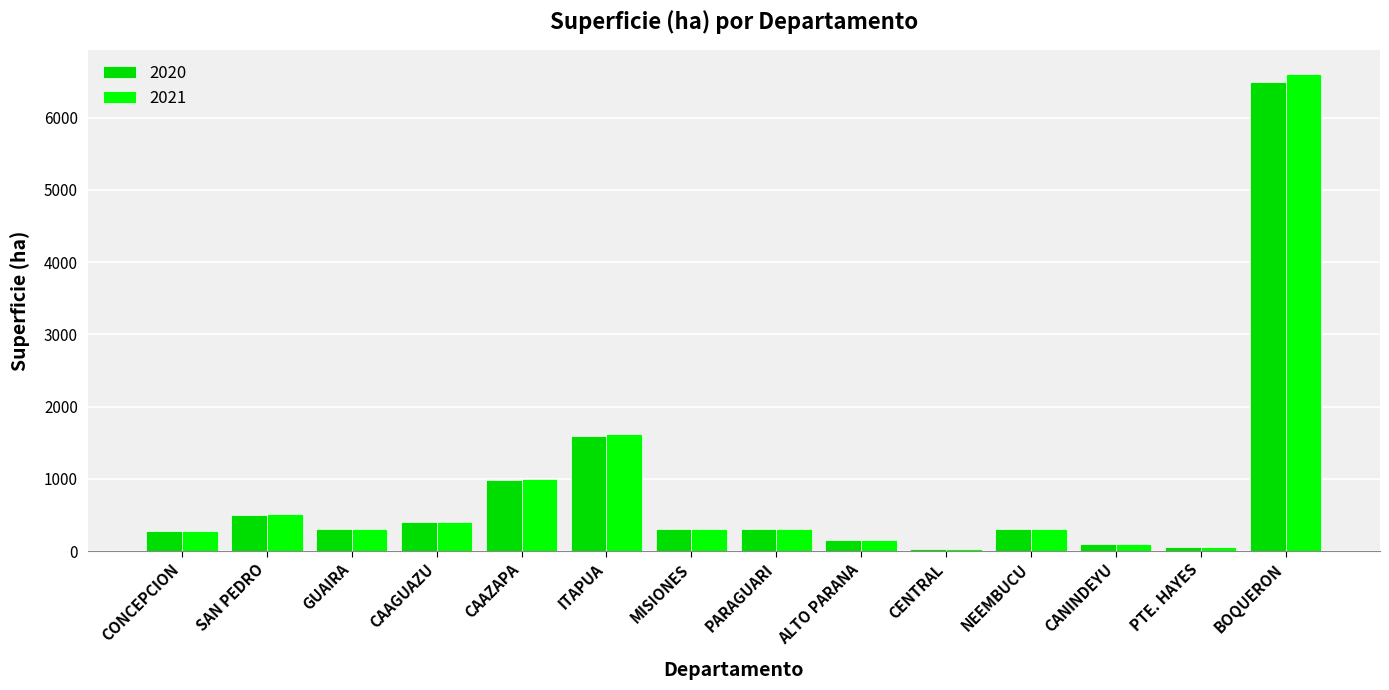

At how many categories does at least one series exceed 1395?

2